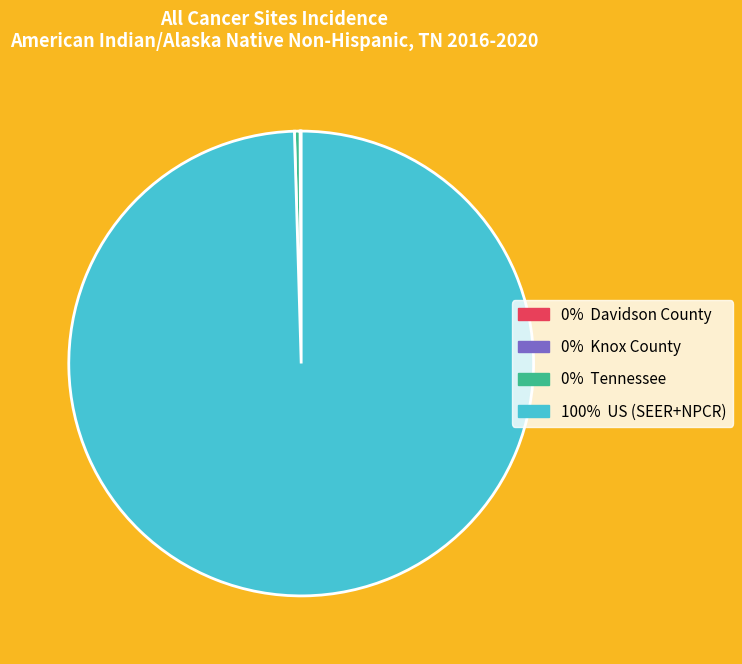

What is the largest slice in the pie chart?

100% US (SEER+NPCR)